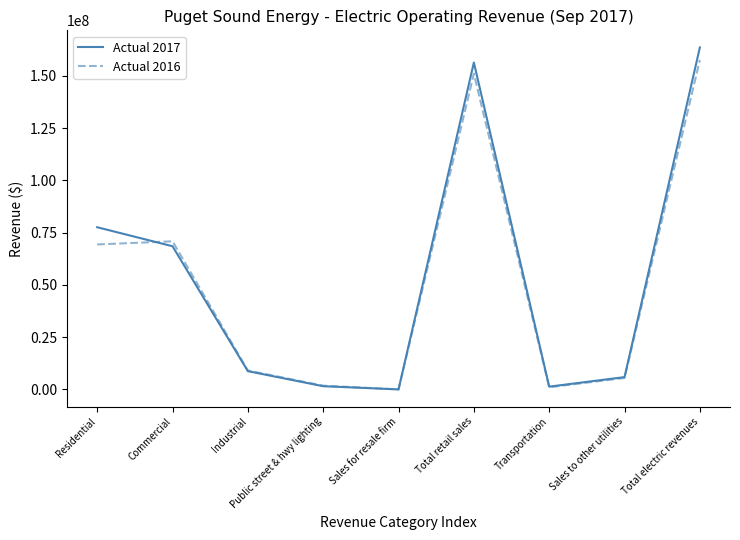

What is the spread (max minus min) of values at Total electric revenues?

5989977.5